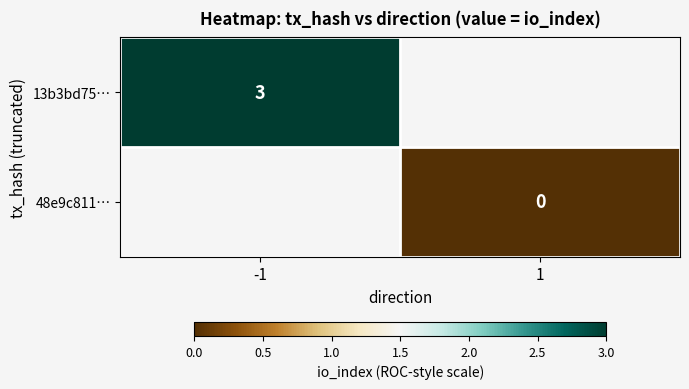

Is the value of 48e9c811… at 1 greater than the value of 13b3bd75… at -1?

No